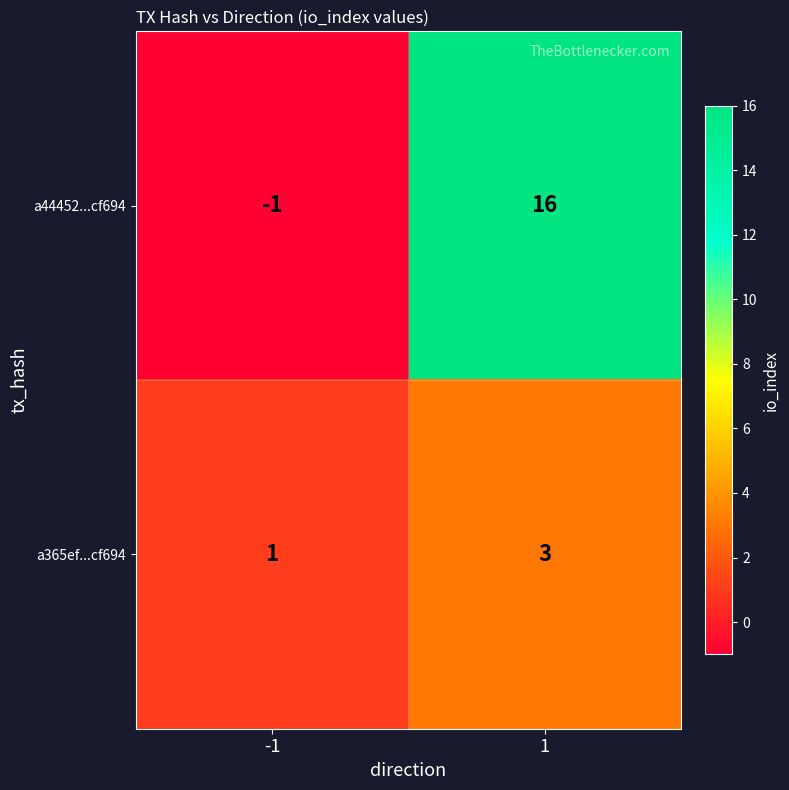

How many distinct data groups are displayed?

2